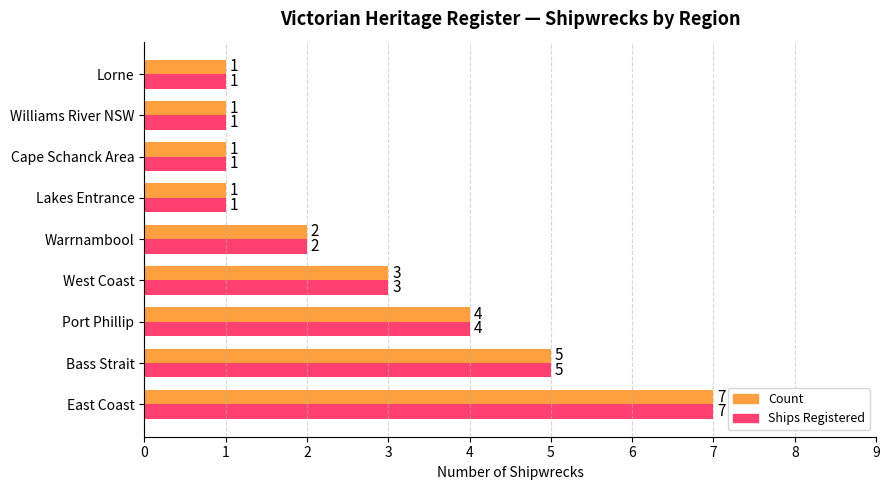

True or false: Count has a value of 0 at Cape Schanck Area.

False